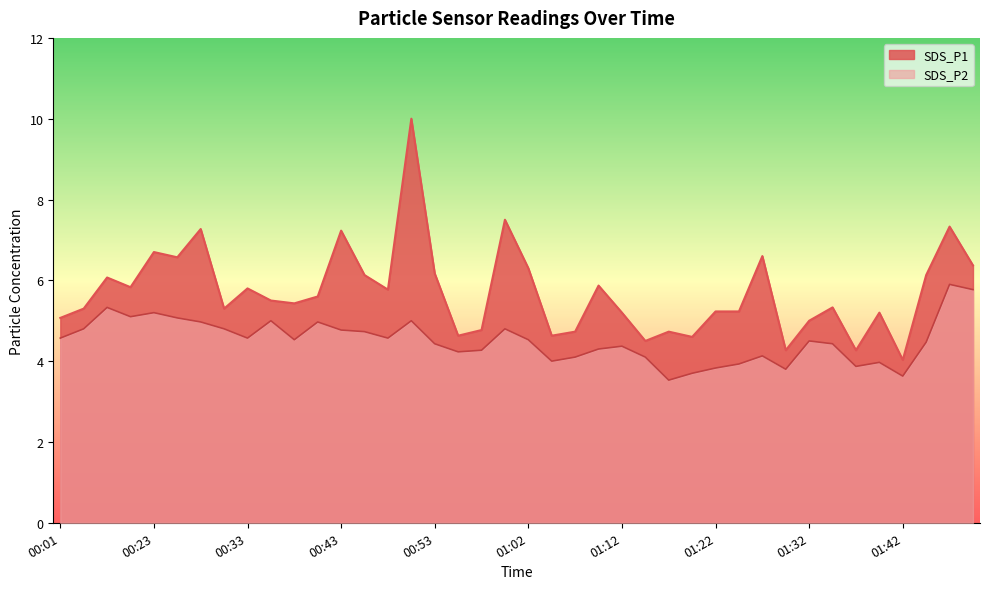

At which label does SDS_P2 first exceed 4?

00:01